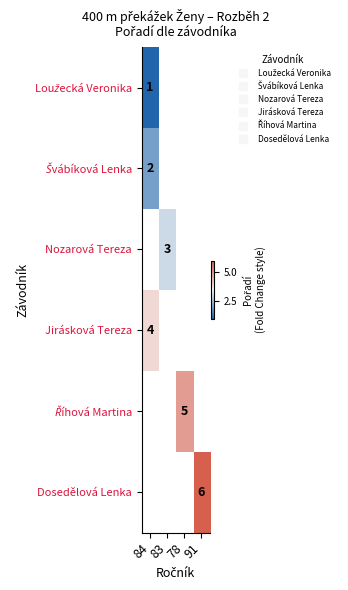

Which category has the highest value in the Říhová Martina series?

84